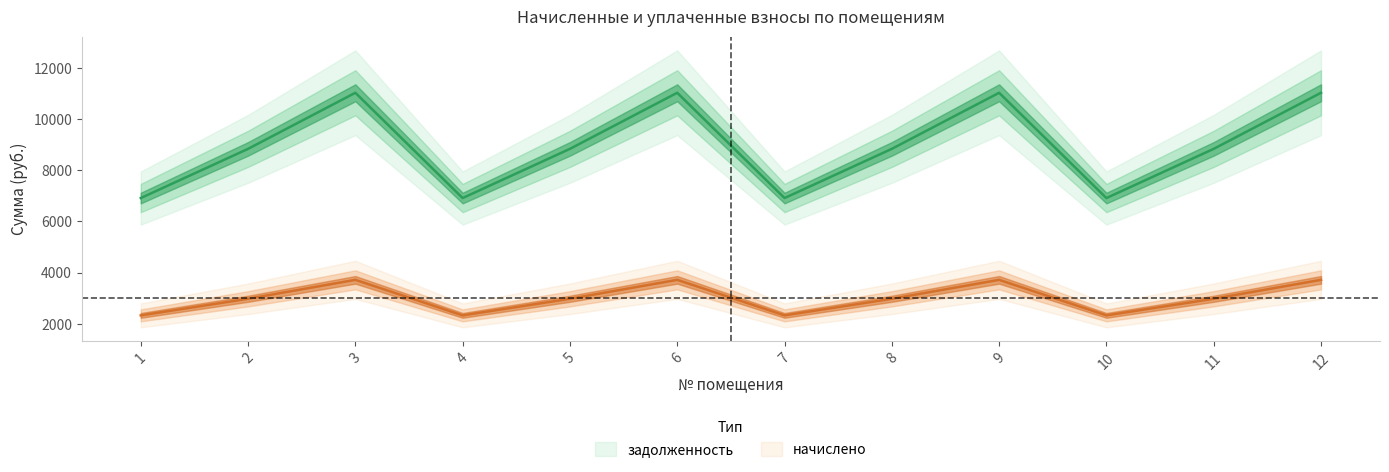

True or false: начислено and задолженность cross at least once.

False